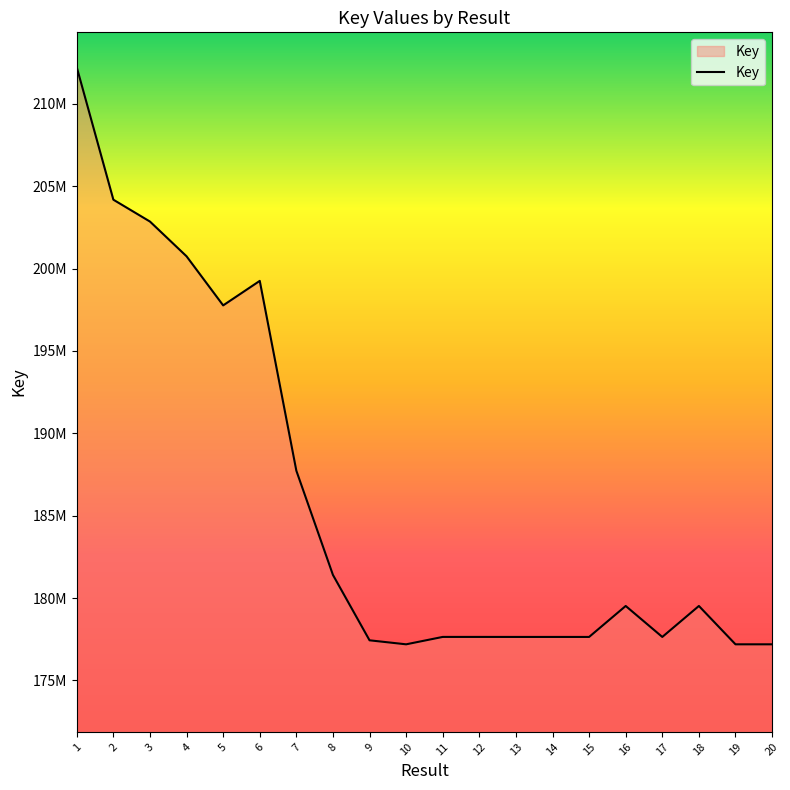

Which label corresponds to the smallest value in the chart?

19